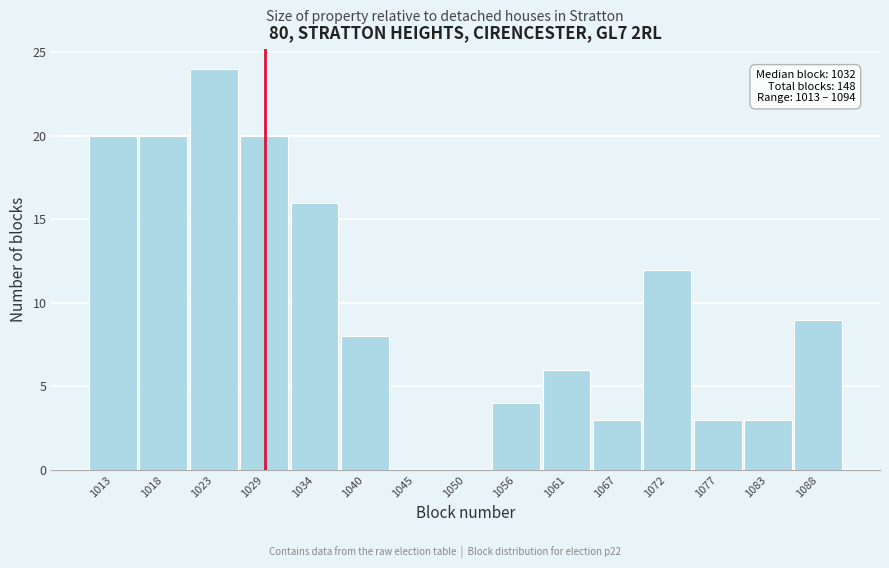

Reading left to right, extract all data points from this chart.

1013=20	1018=20	1023=24	1029=20	1034=16	1040=8	1045=0	1050=0	1056=4	1061=6	1067=3	1072=12	1077=3	1083=3	1088=9